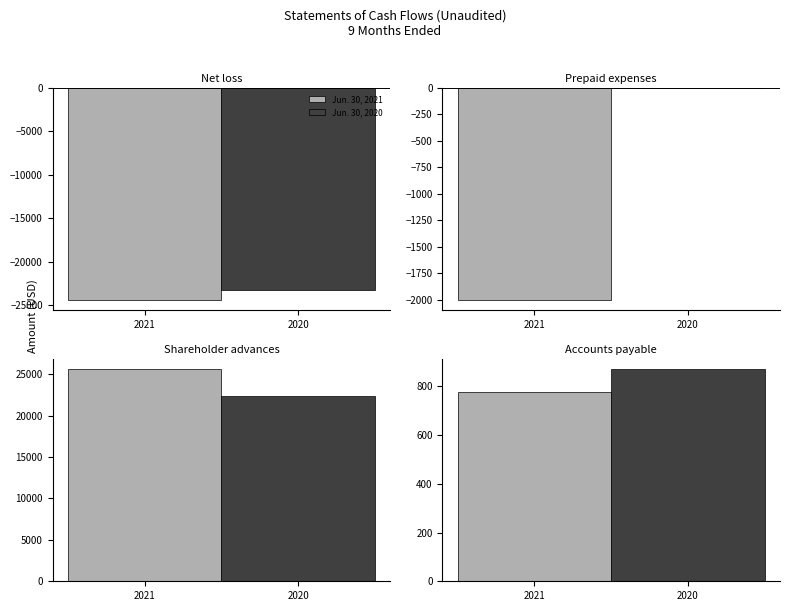

What is the value of the Jun. 30, 2020 bar at the 1st from the left?

-23286